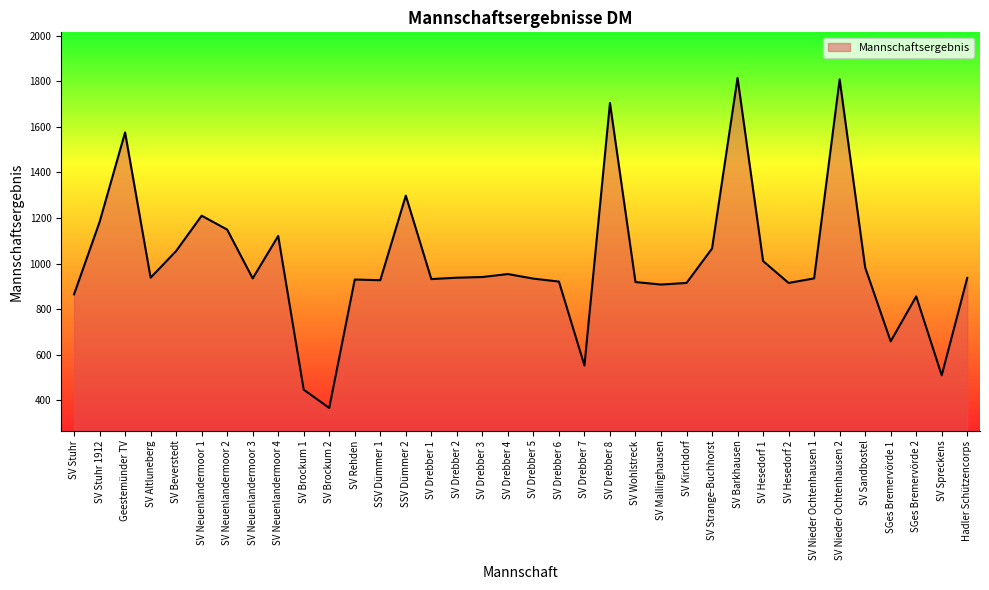

What is the ratio of the value at SV Stuhr 1912 to the value at SV Beverstedt?

1.1